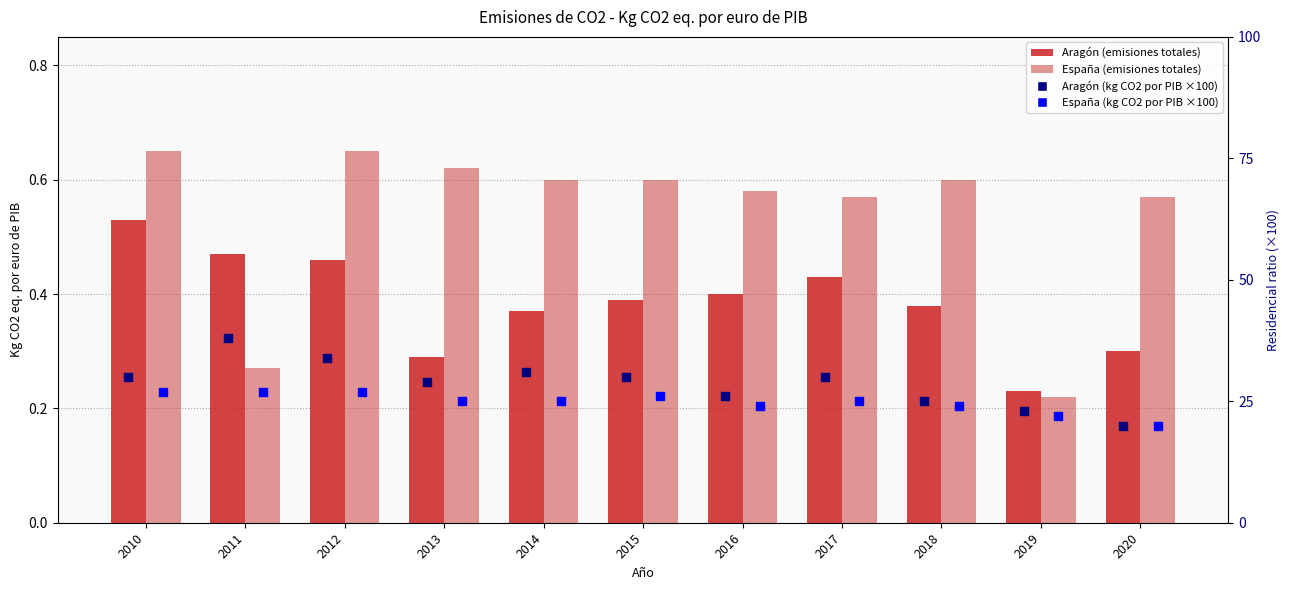

At which category is the sum across all series the highest?

2011